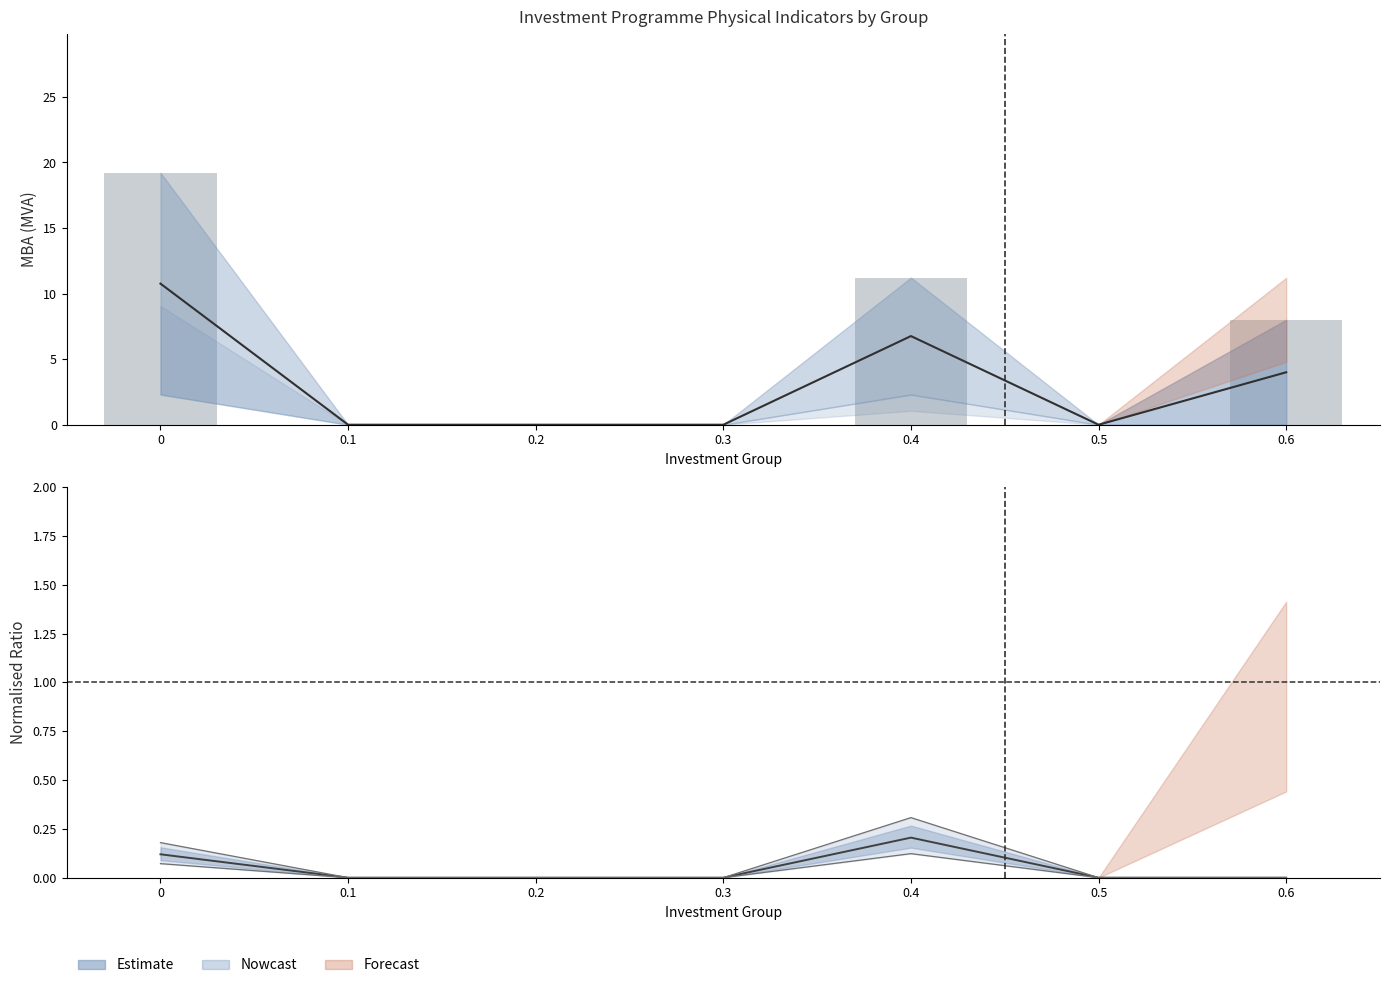

What is the difference between the maximum and minimum values?

19.2